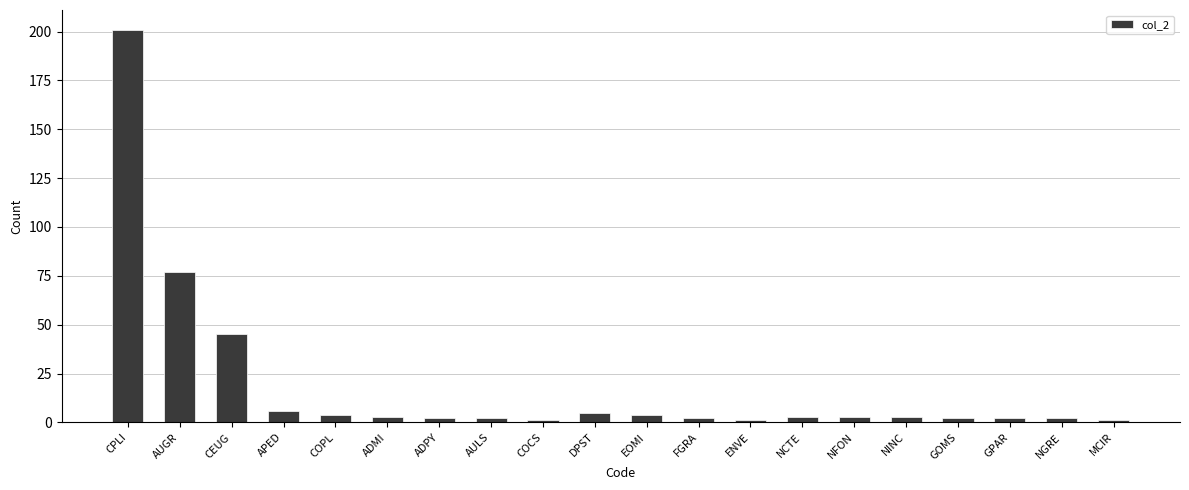

The chart shows a value of 4 at COPL. True or false?

True